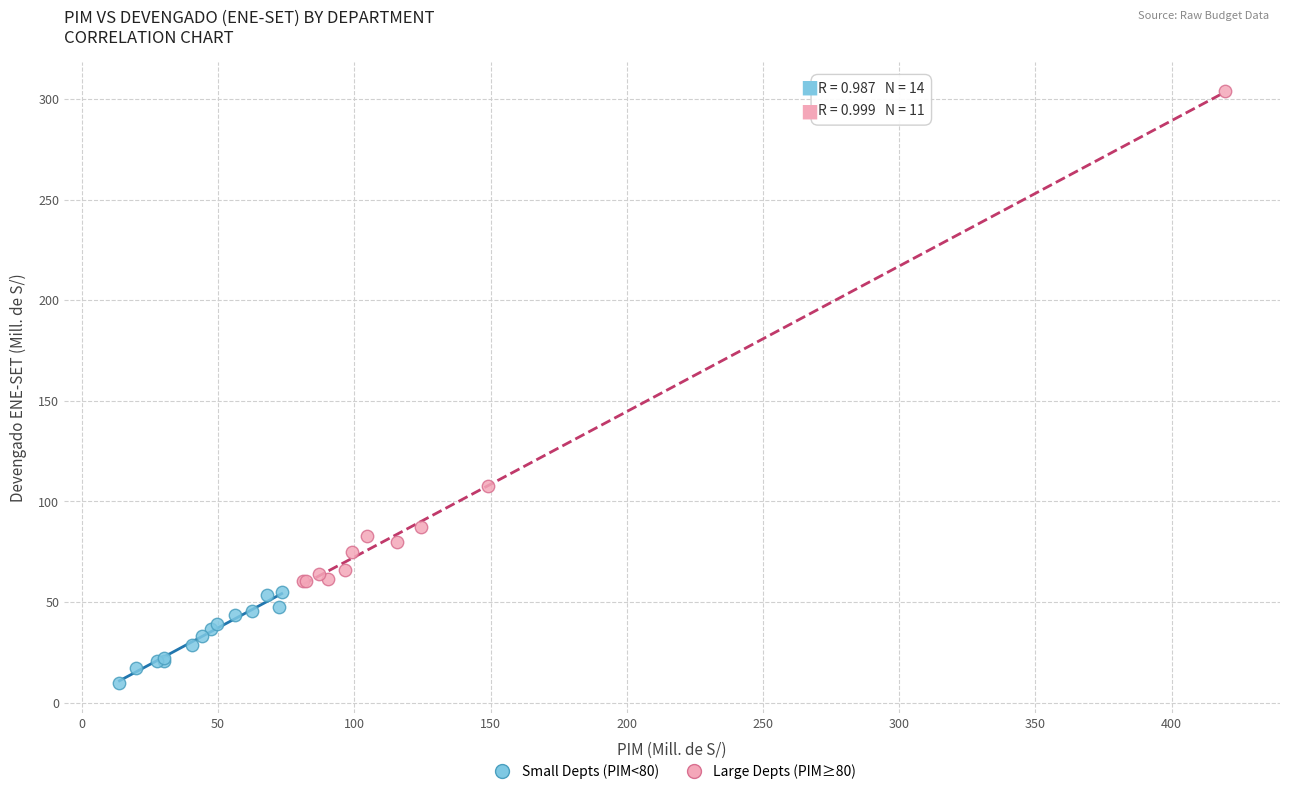

Which series reaches the minimum Y coordinate?

Small Depts (PIM<80)